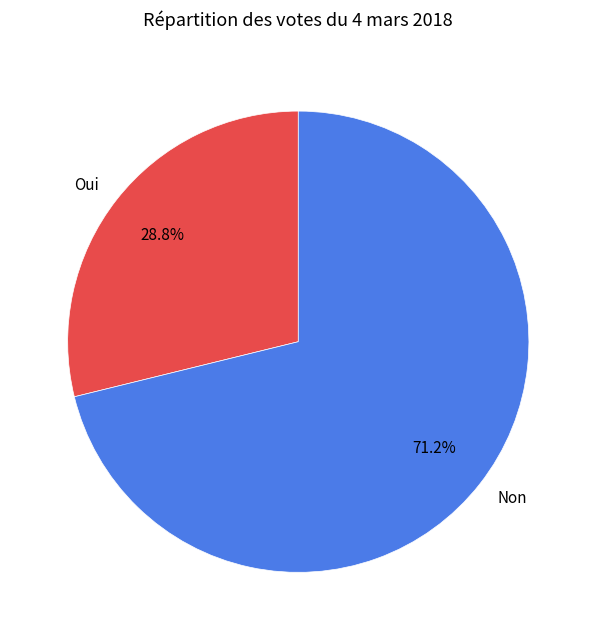

How many slices are in this pie chart?

2